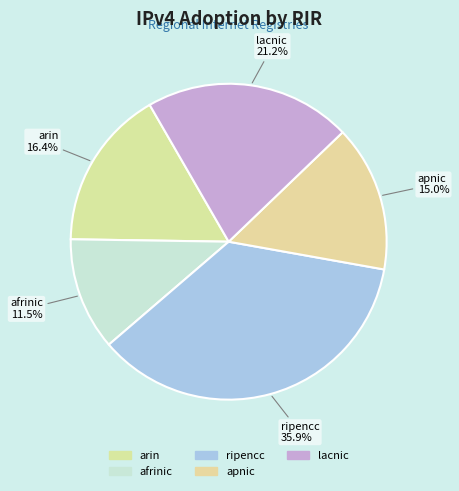

The apnic slice represents 9% of the pie. True or false?

False